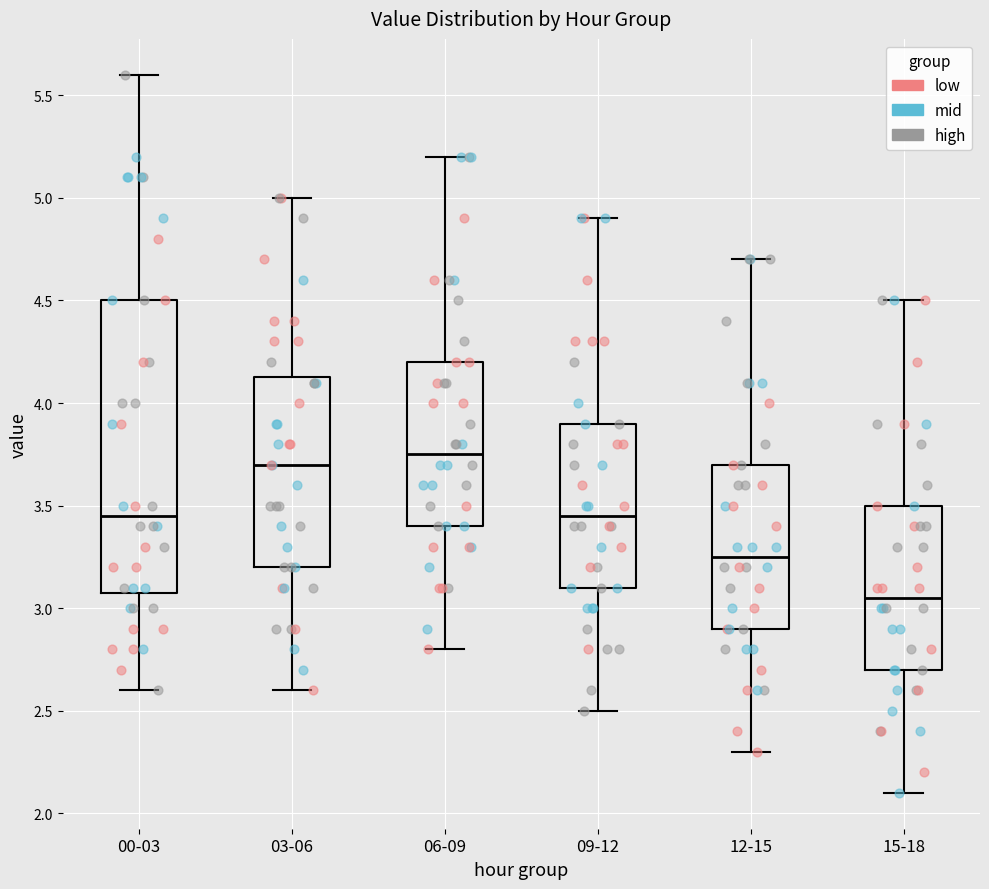

Which box has the lowest median line?

15-18